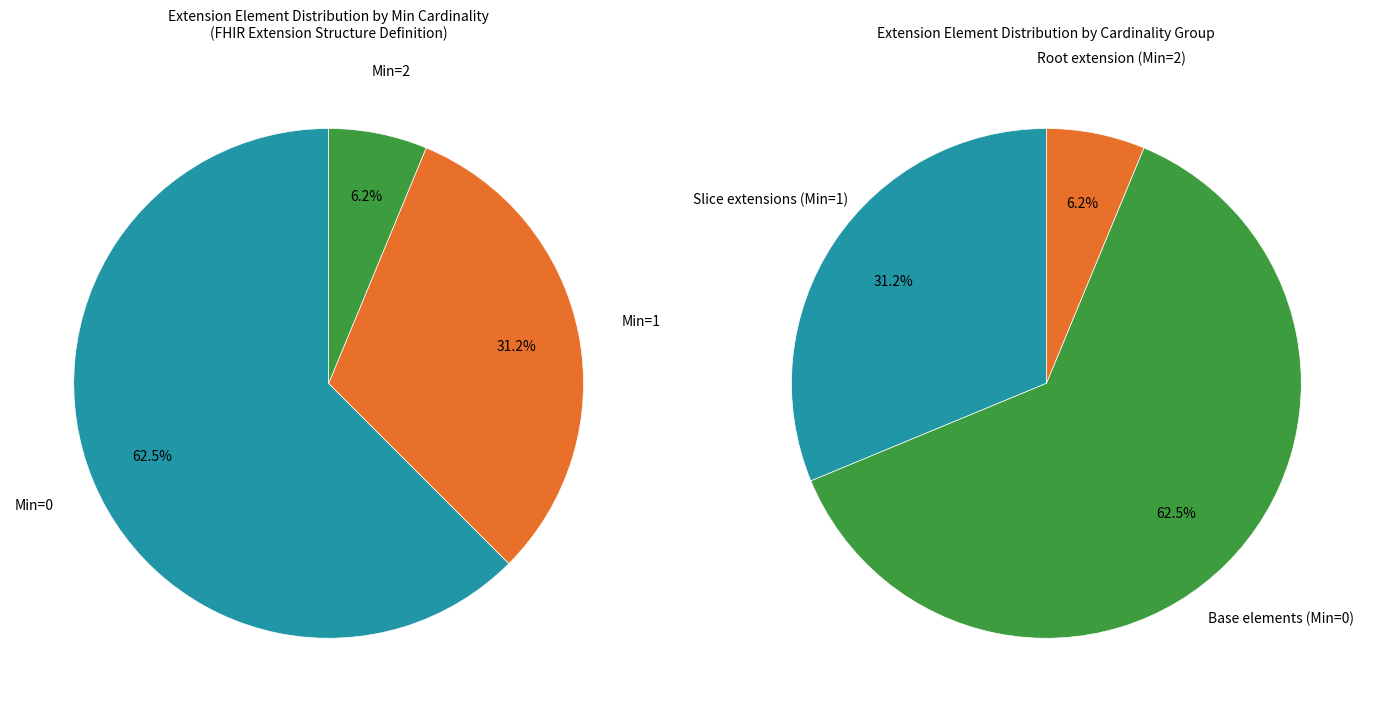

Does Extension.url represent more than half of the total?

No